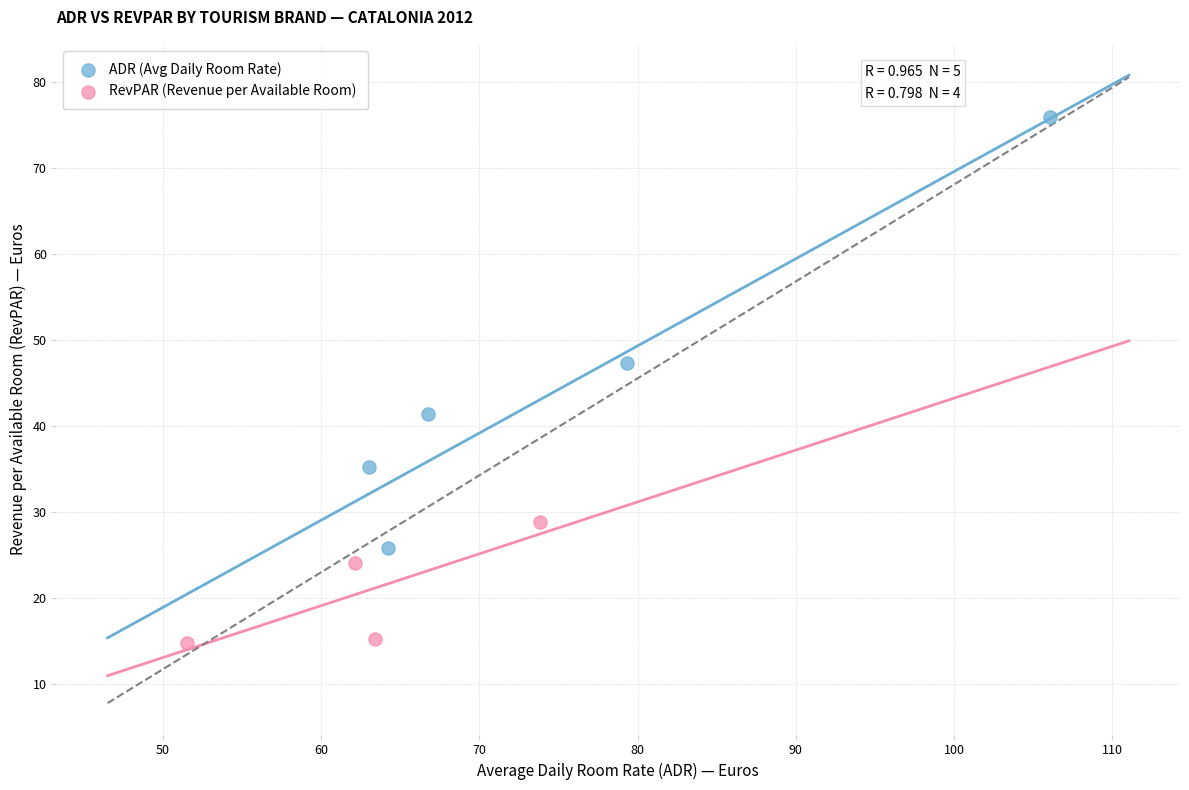

Which series contains the lowest Y value?

RevPAR (Revenue per Available Room)